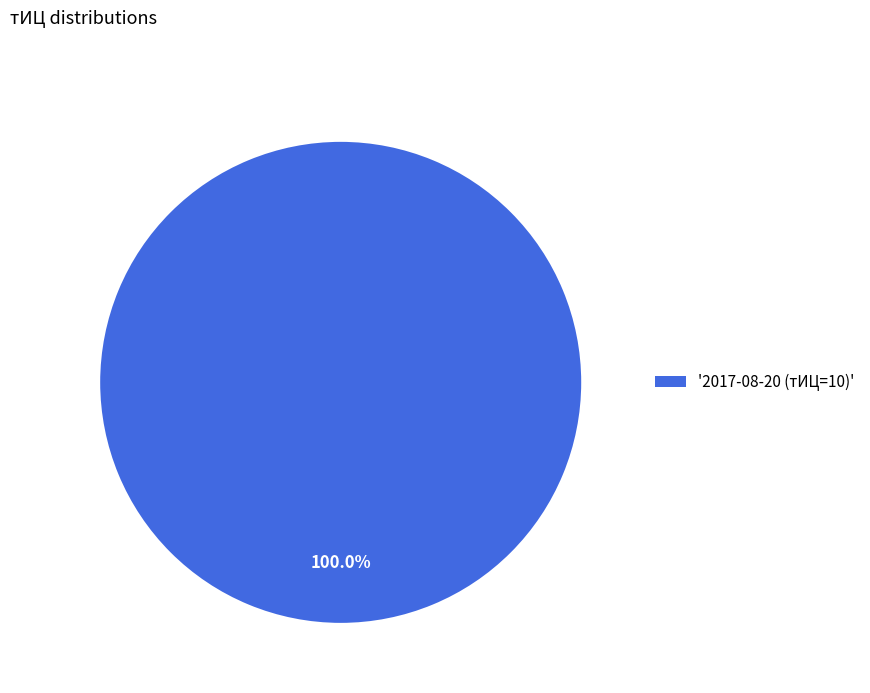

Rank the categories by value from highest to lowest.

'2017-08-20 (тИЦ=10)'